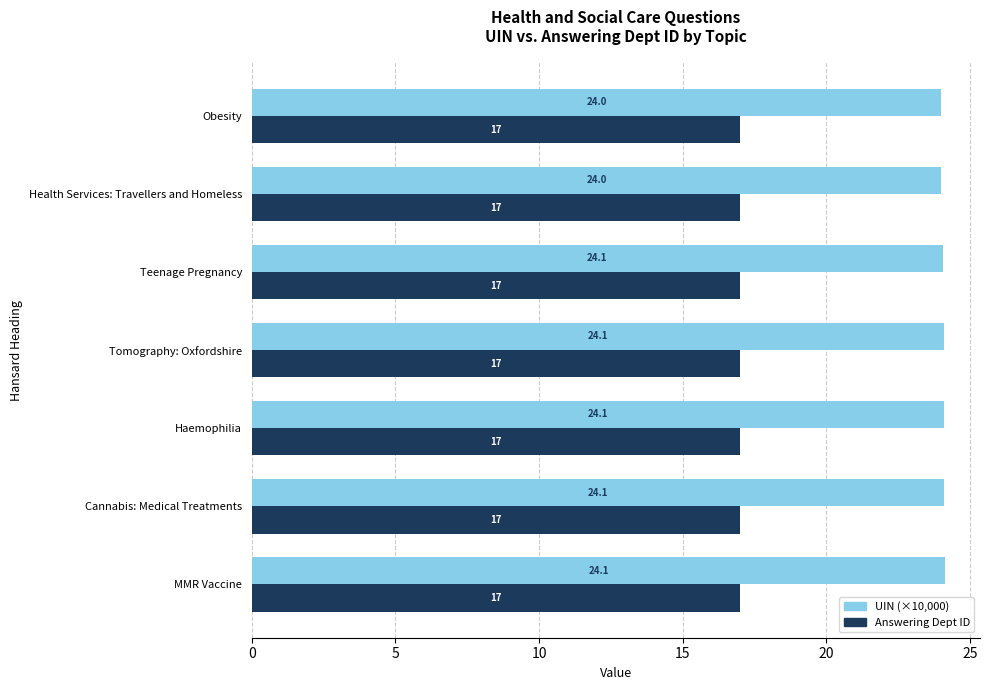

Rank the series by their maximum value, from lowest to highest.

Answering Dept ID, UIN (×10,000)